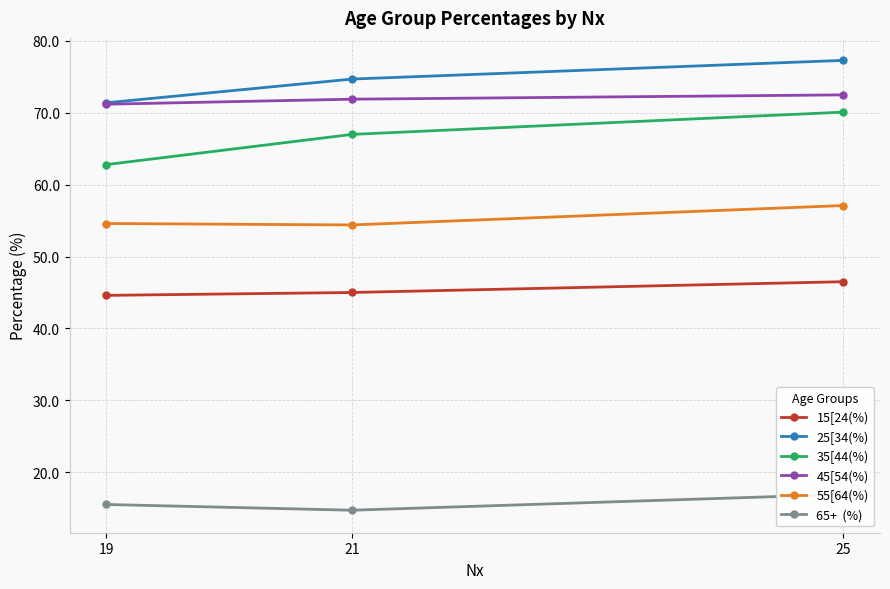

Which category has the highest value across all series?

25